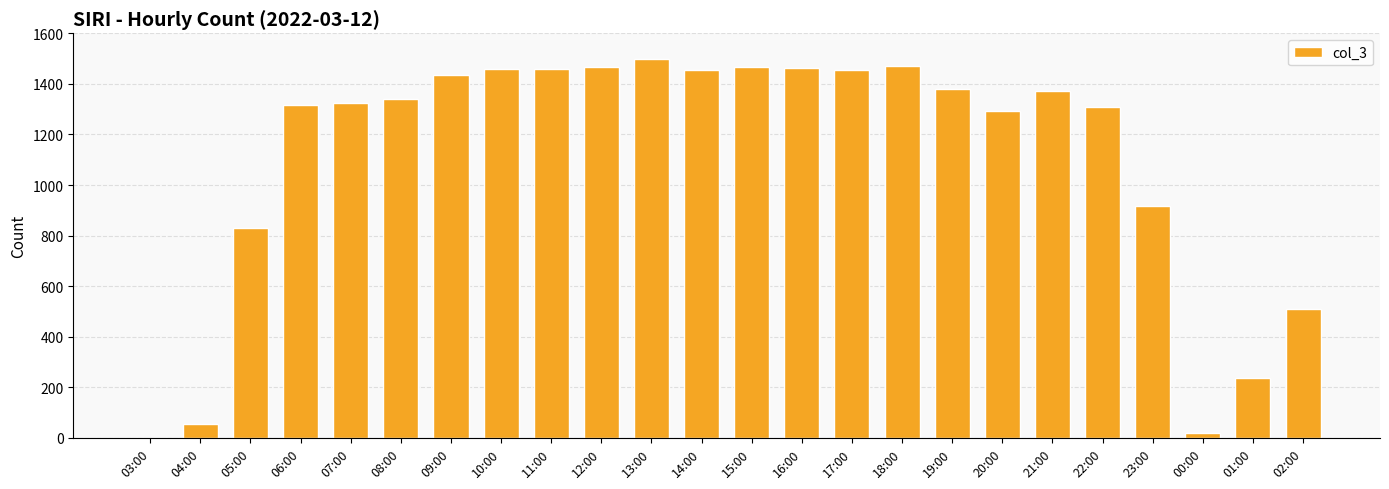

What is the sum of all values?

26530